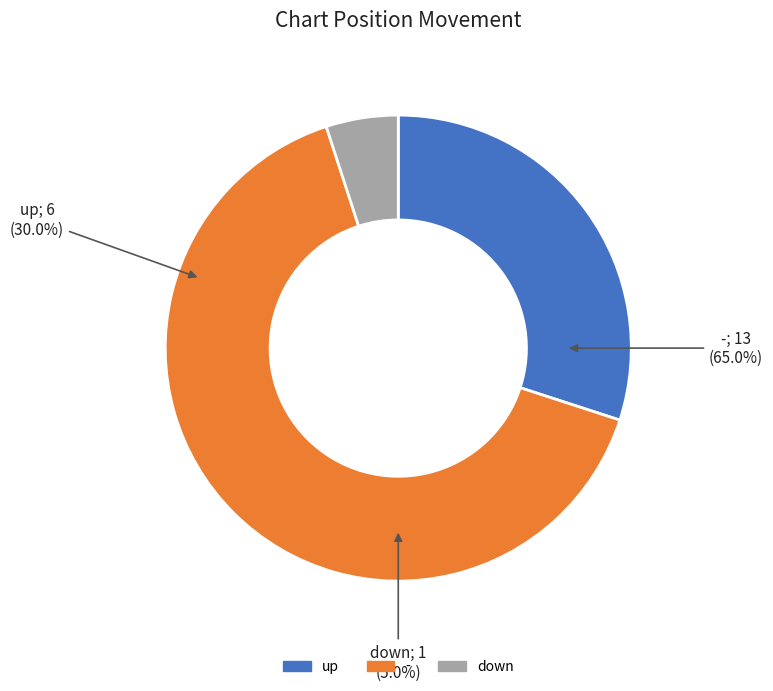

How many slices are in this pie chart?

3